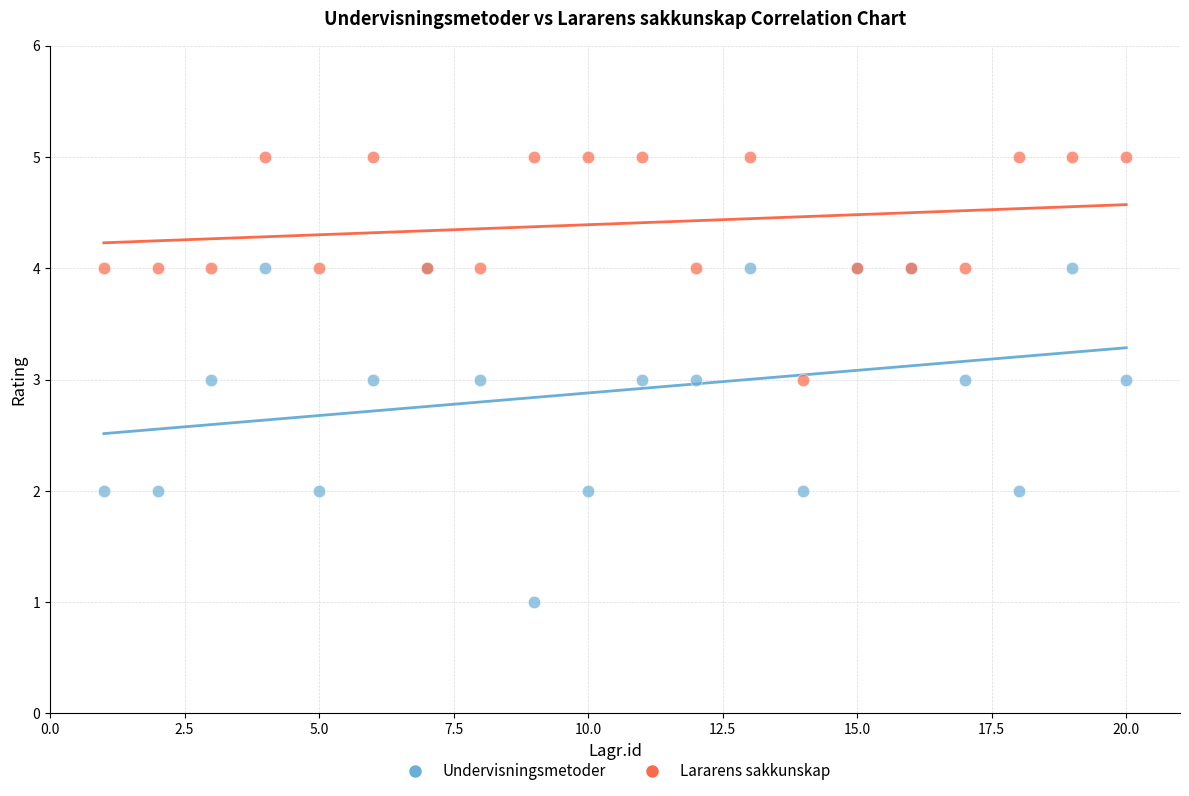

Which series has the widest spread of Y values?

Undervisningsmetoder